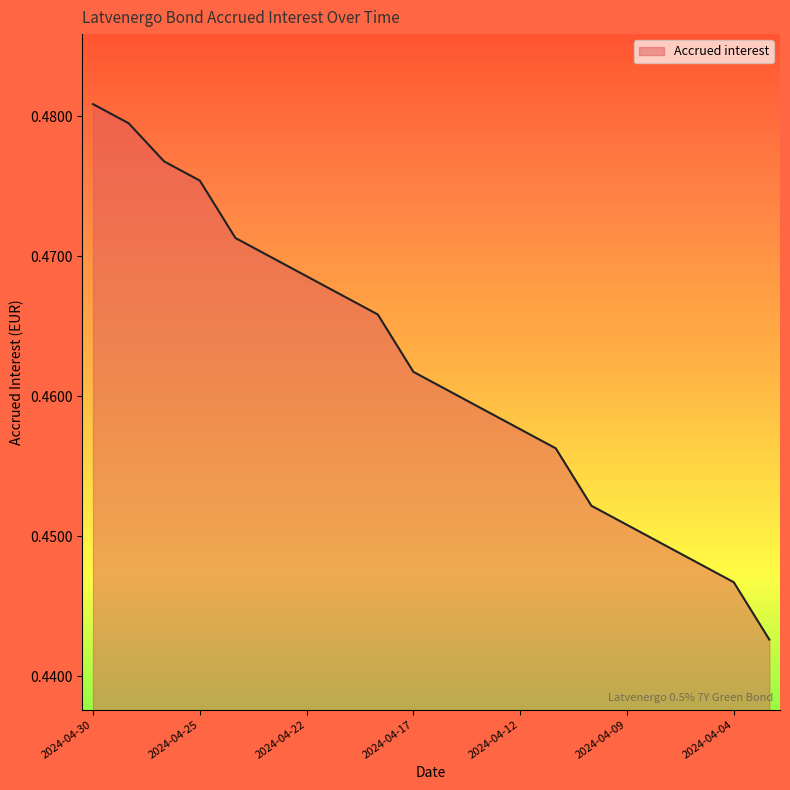

How many lines are shown in the chart?

1